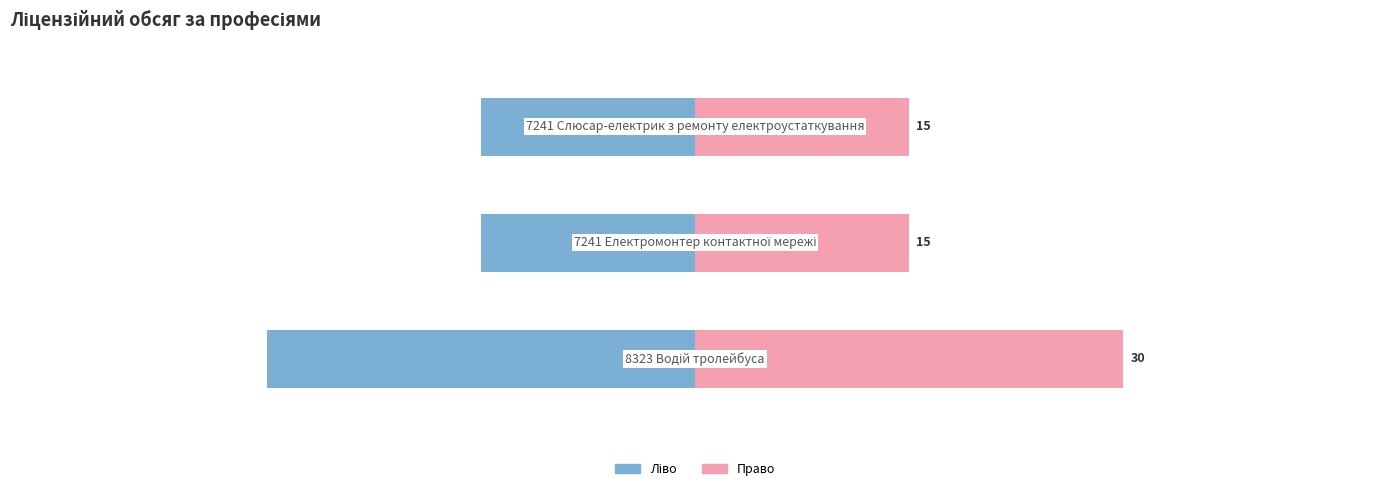

What is the lowest value of the Ліцензійний обсяг (право) series?

15